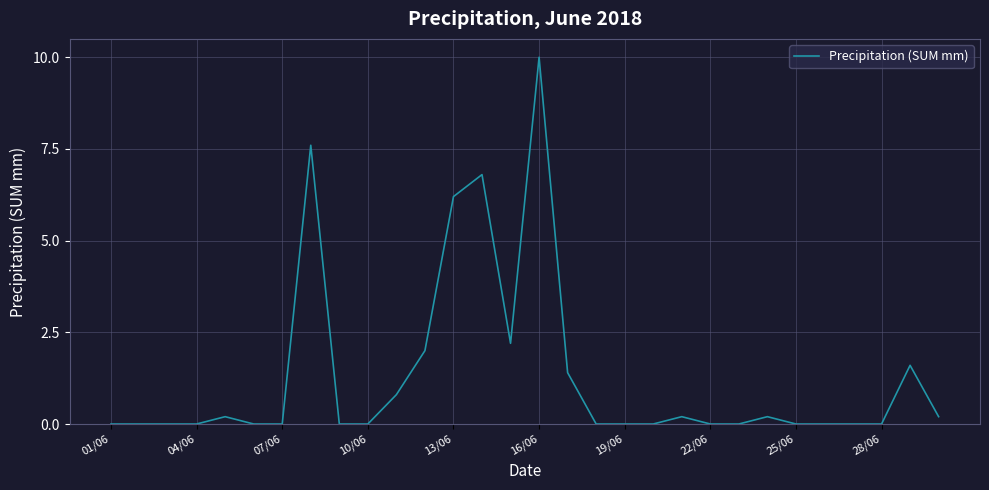

What is the greatest value displayed?

10.0